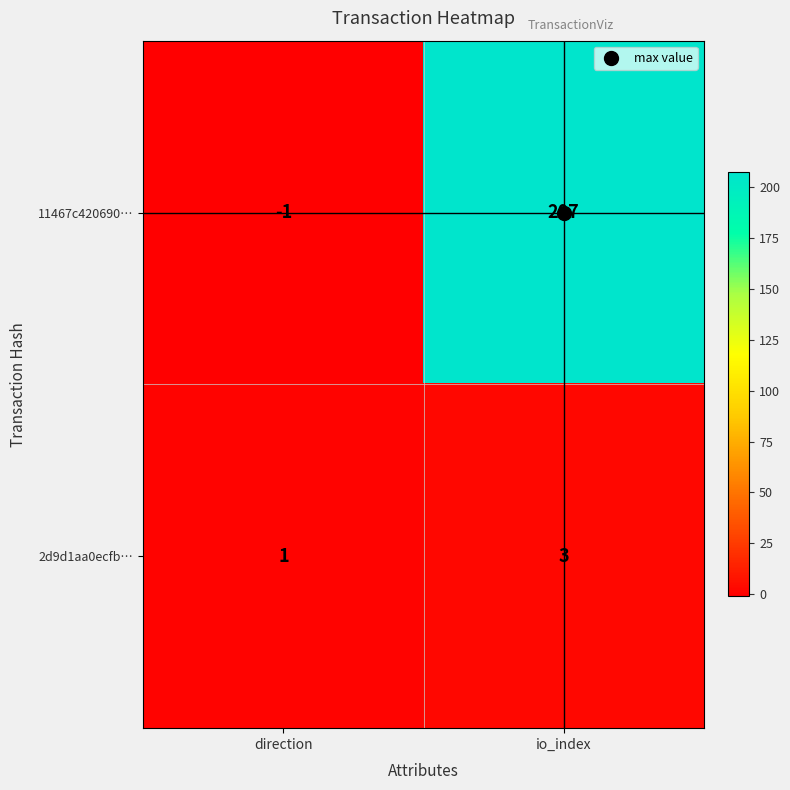

What is the average value of the 11467c420690… series?

103